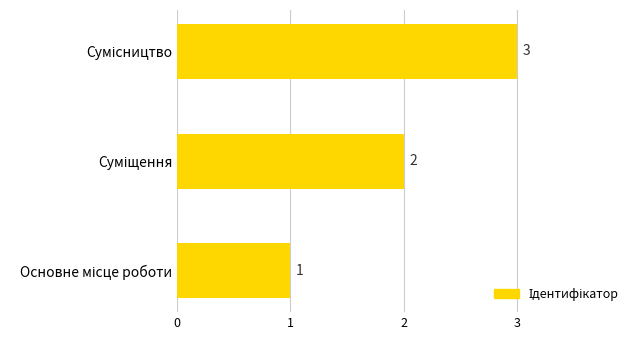

What is the sum of all values?

6